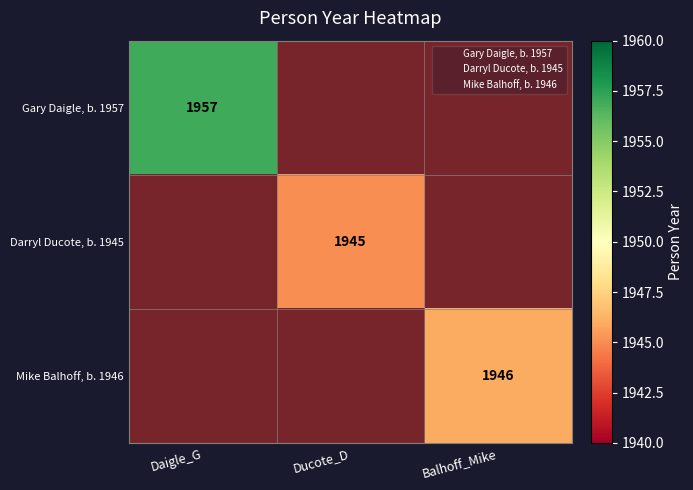

Where is Gary Daigle, b. 1957 nearest to the value 1957?

Daigle_G